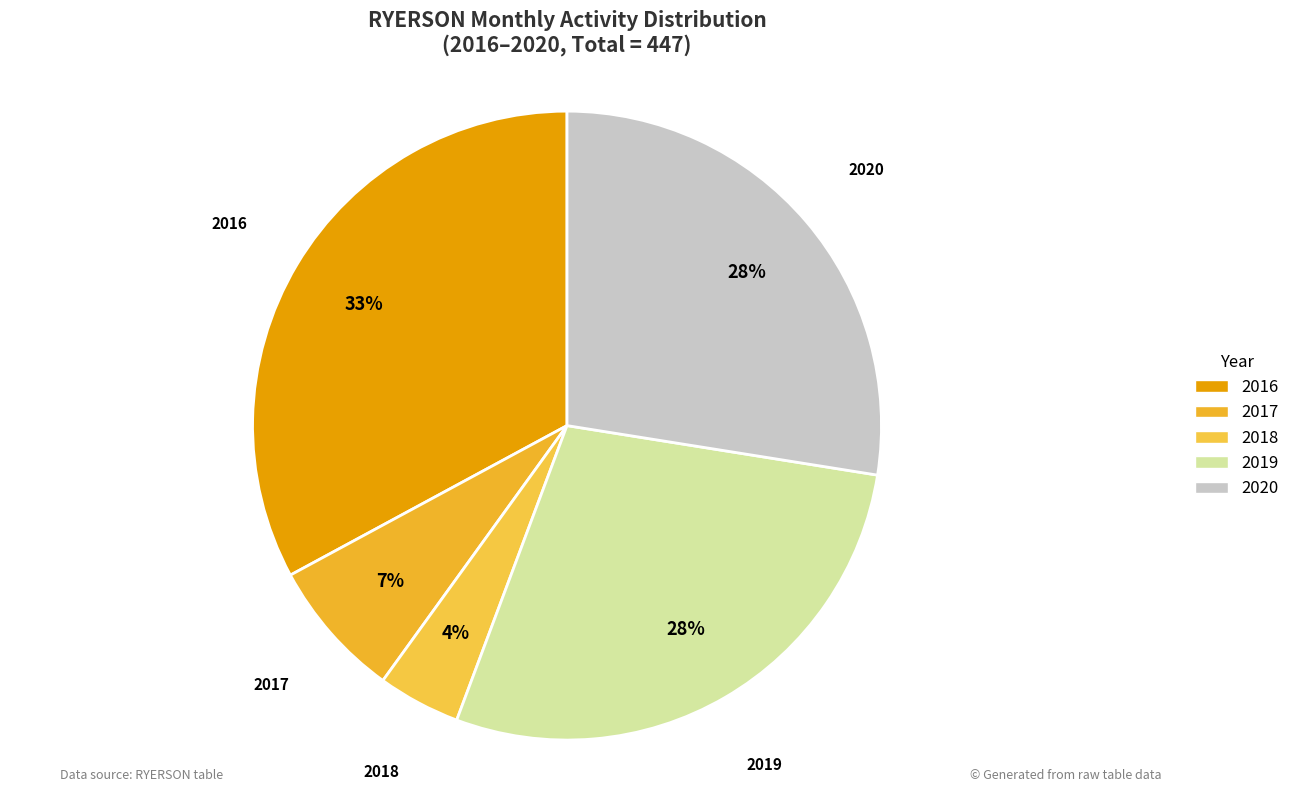

Is it true that 2016 is 44% of the pie?

False